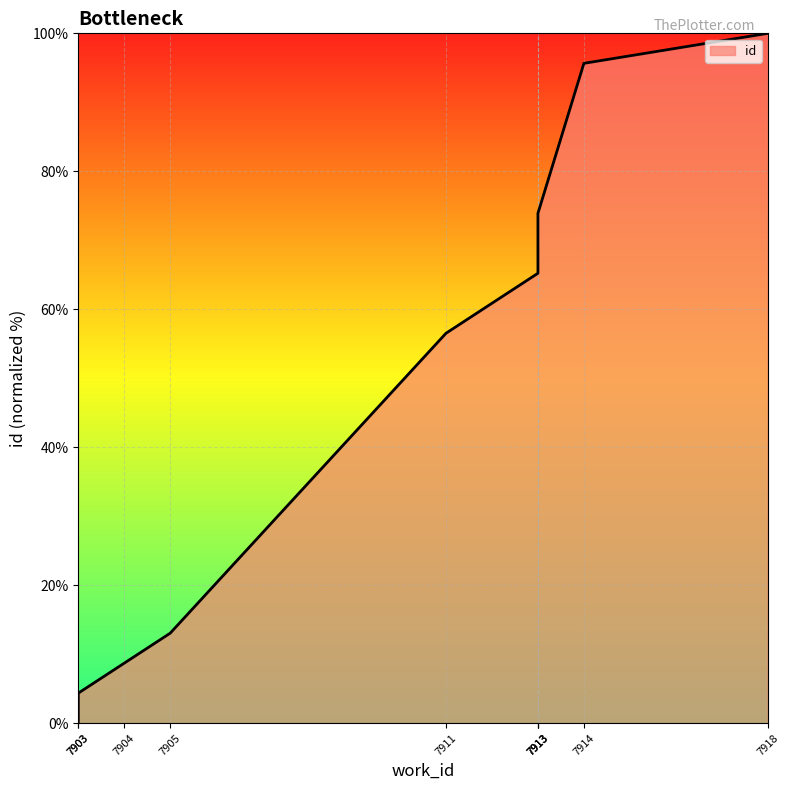

The value at 7918 is 100.0. True or false?

True